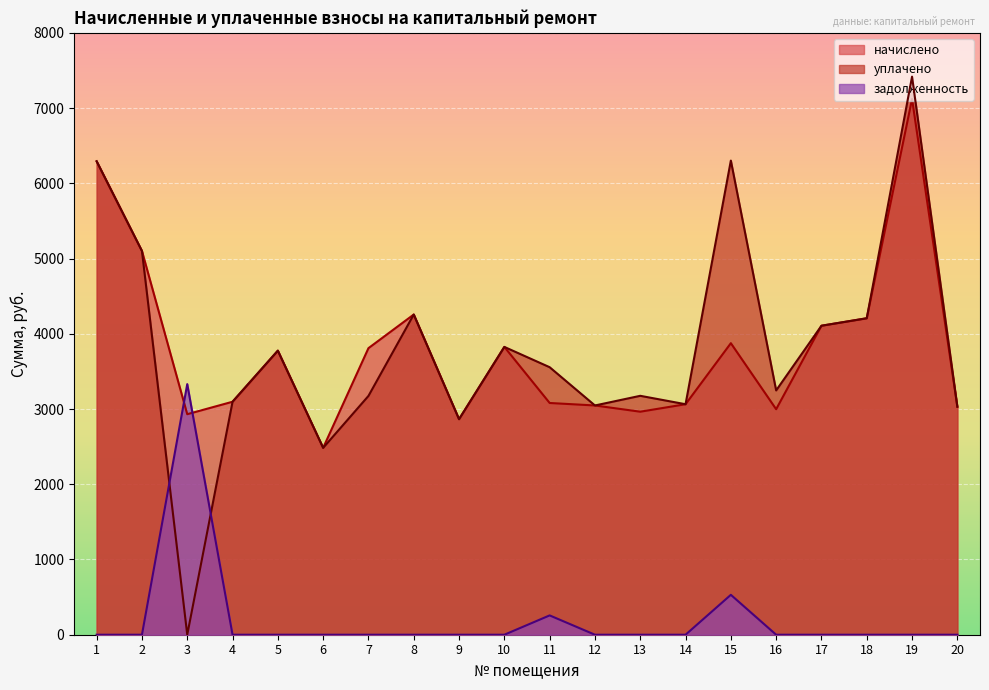

What are all the series names shown in the legend?

начислено, уплачено, задолженность